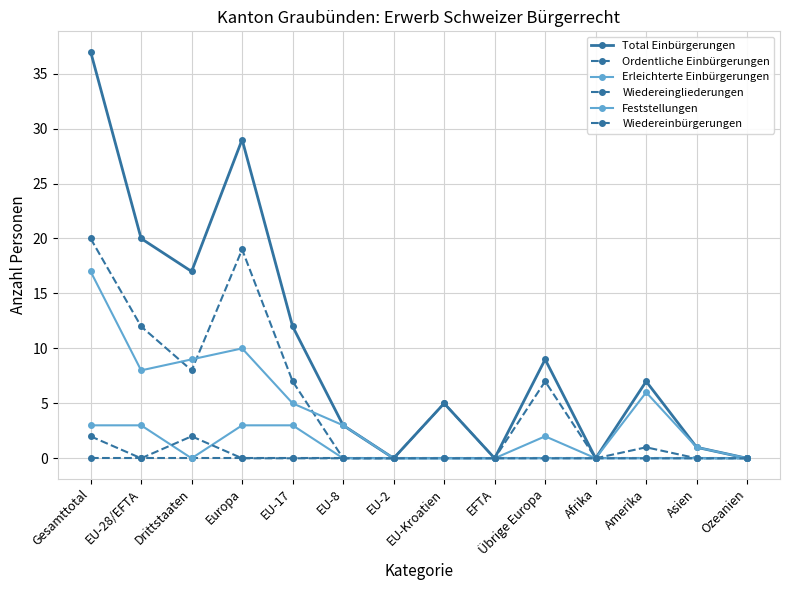

What is the difference between the highest and lowest values at EU-17?

12